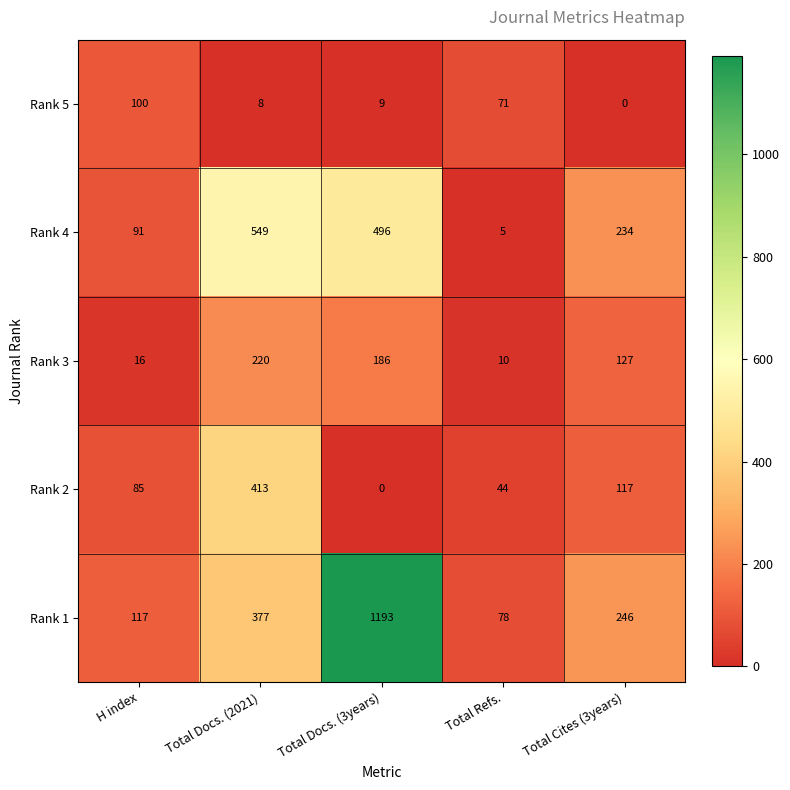

True or false: Rank 2 has a value of 117 at Total Cites (3years).

True